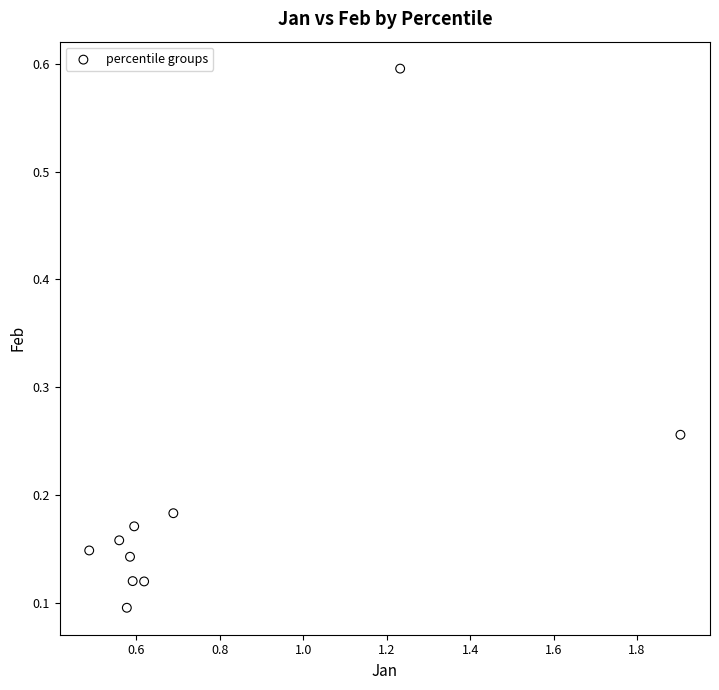

What is the average X value?

0.8